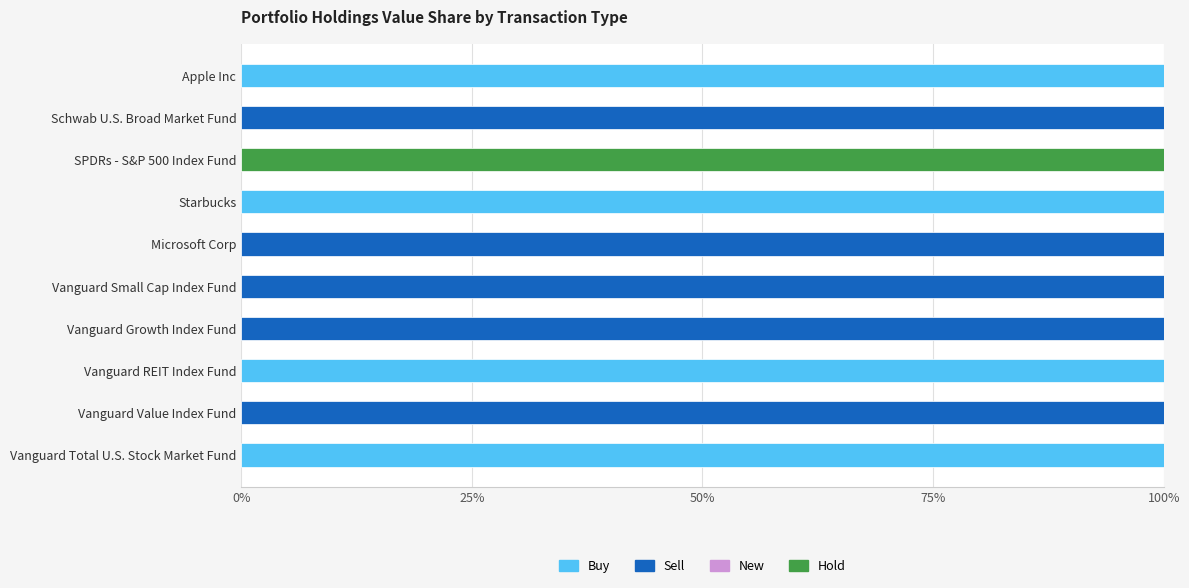

What is the sum of the Buy values at Apple Inc and Vanguard Total U.S. Stock Market Fund?

200